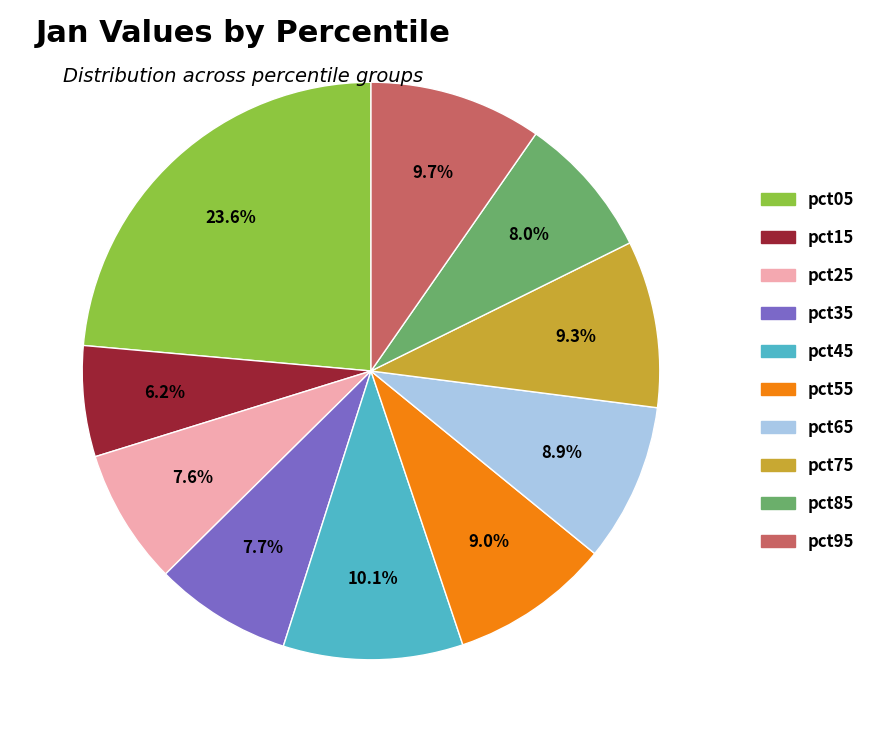

Combined, do pct25 and pct95 account for over 50%?

No